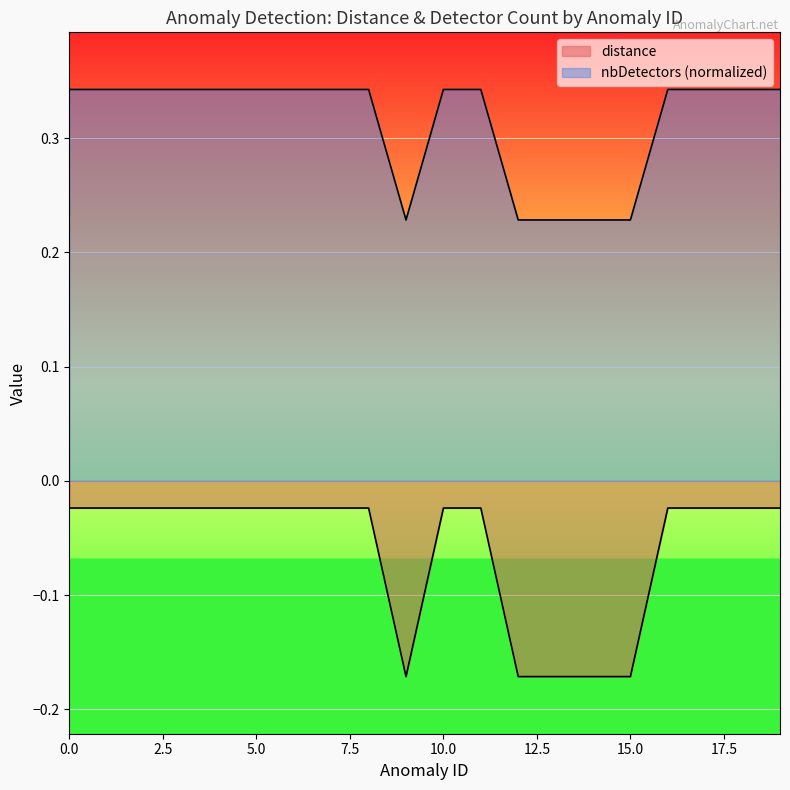

What is the value of the distance point at the 20th from the left?

0.3